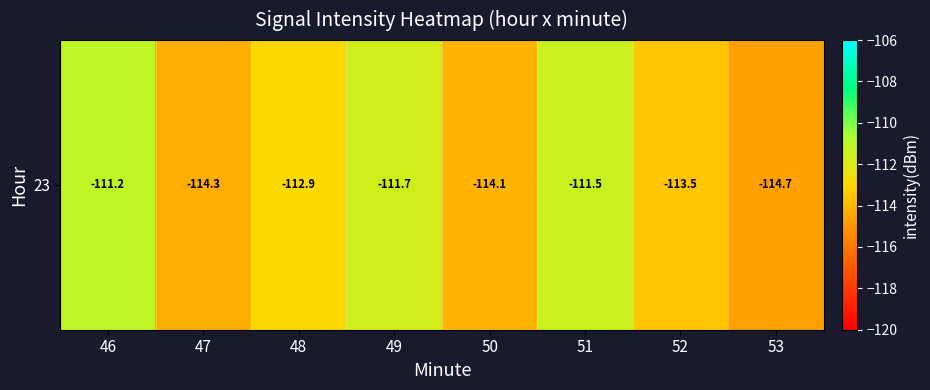

What is the maximum value shown in the chart?

-111.2